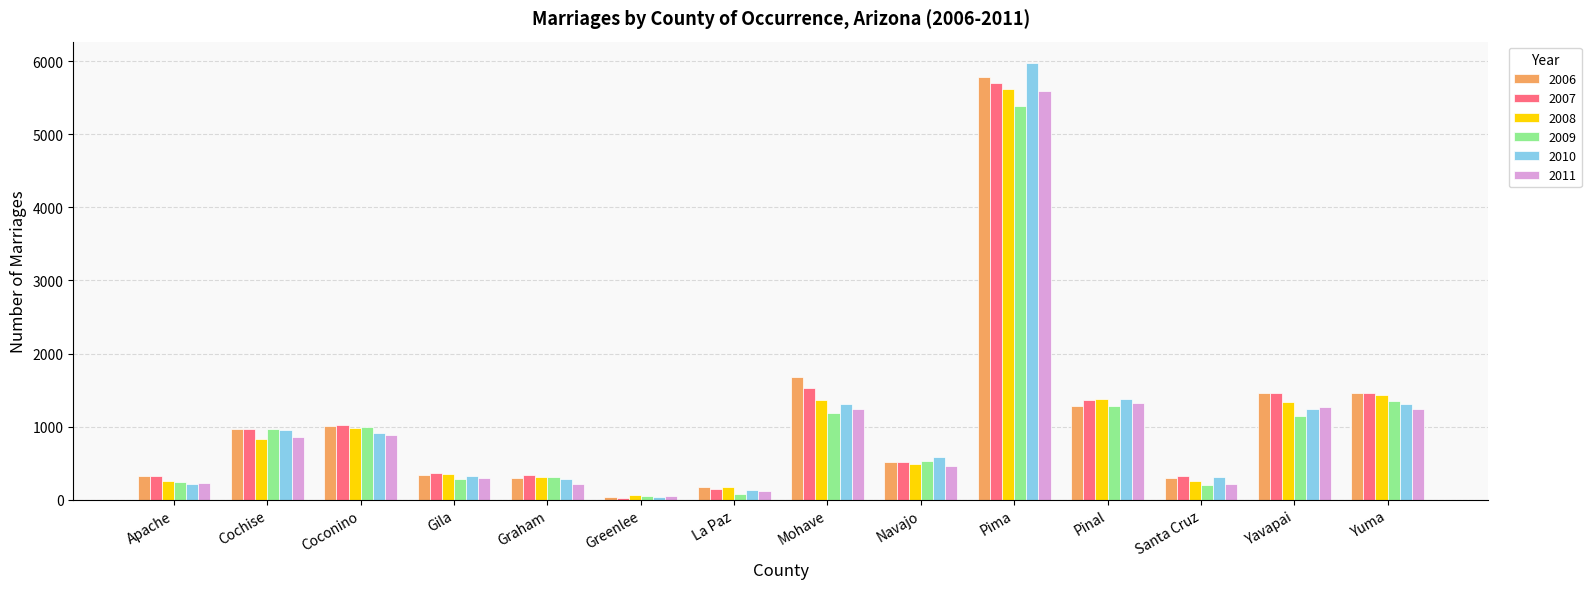

The 2010 series shows 286 at Graham. True or false?

True